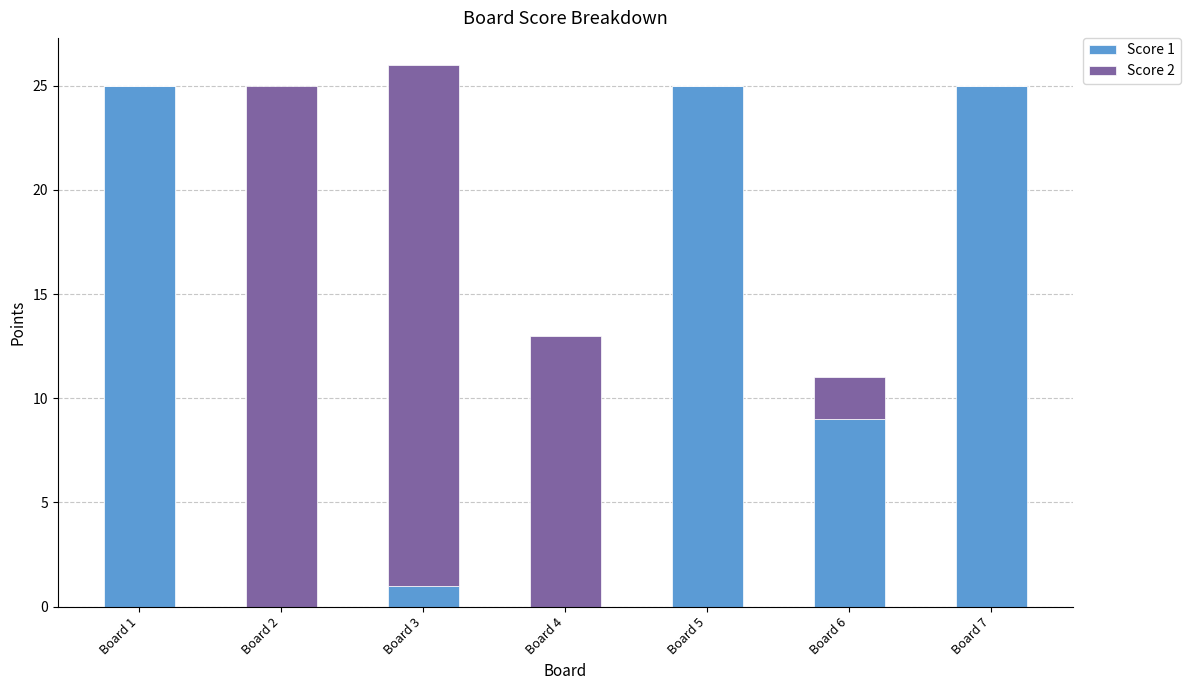

What is the total value across all series at Board 3?

26